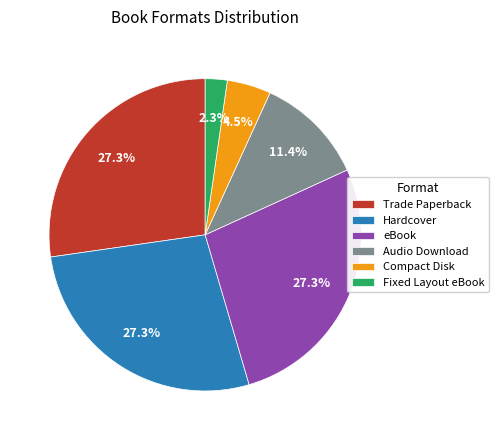

To the nearest percent, what is the difference between the largest and smallest slice percentages?

25%